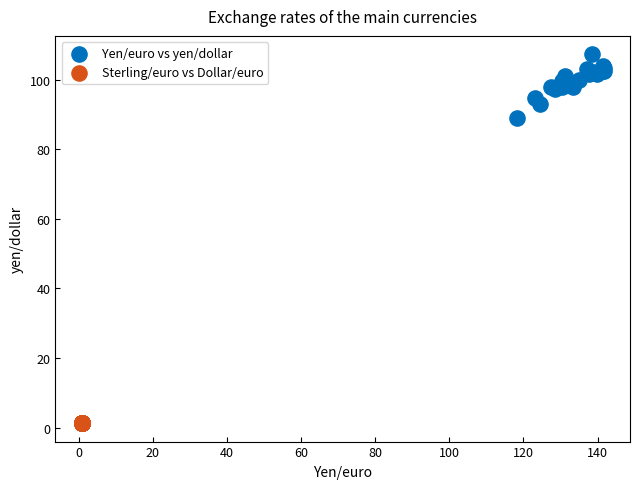

Which series reaches the maximum Y coordinate?

Yen/euro vs yen/dollar